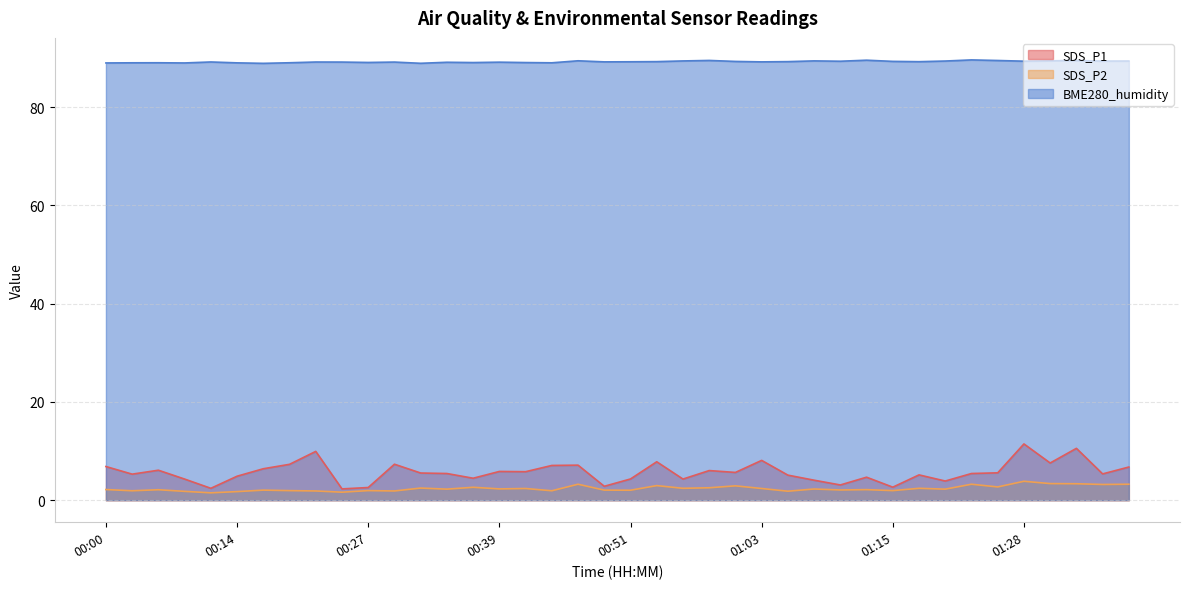

What is the difference between the maximum and minimum values in the SDS_P1 series?

9.1